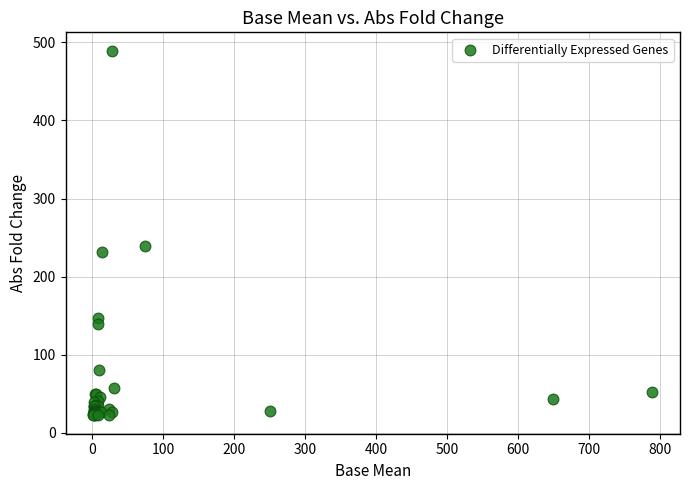

What Y value in the scatter plot is closest to 255?

239.9